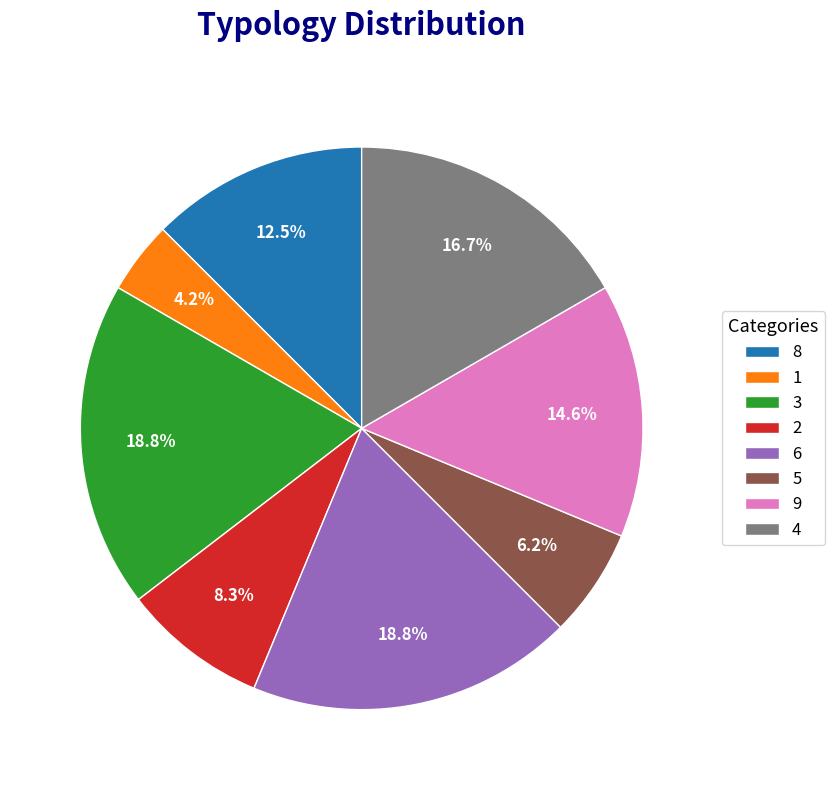

Is there a majority slice in this chart?

No